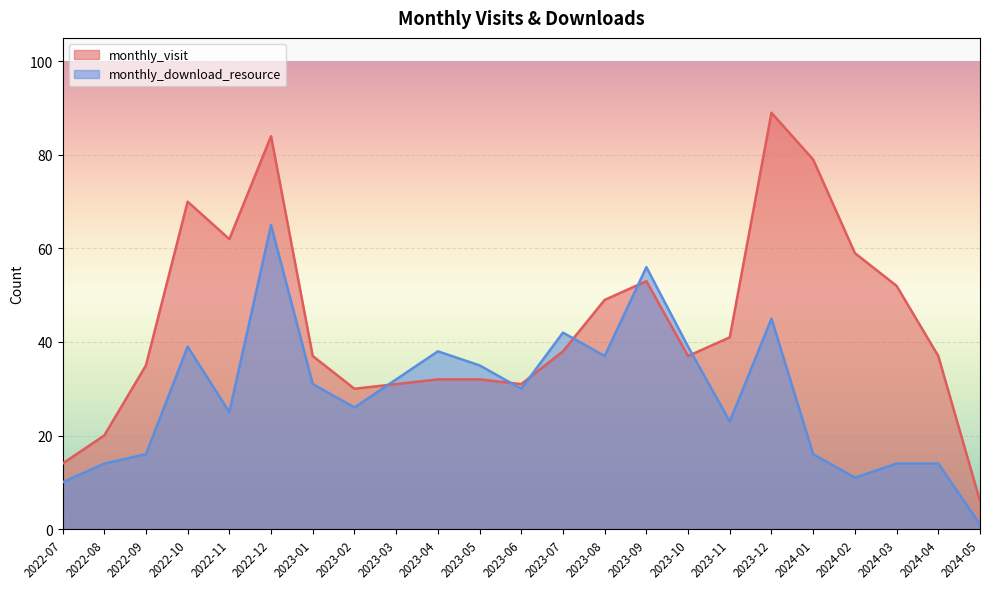

Reading left to right, list all the values displayed in this chart.

monthly_visit: 14	20	35	70	62	84	37	30	31	32	32	31	38	49	53	37	41	89	79	59	52	37	6
monthly_download_resource: 10	14	16	39	25	65	31	26	32	38	35	30	42	37	56	39	23	45	16	11	14	14	1